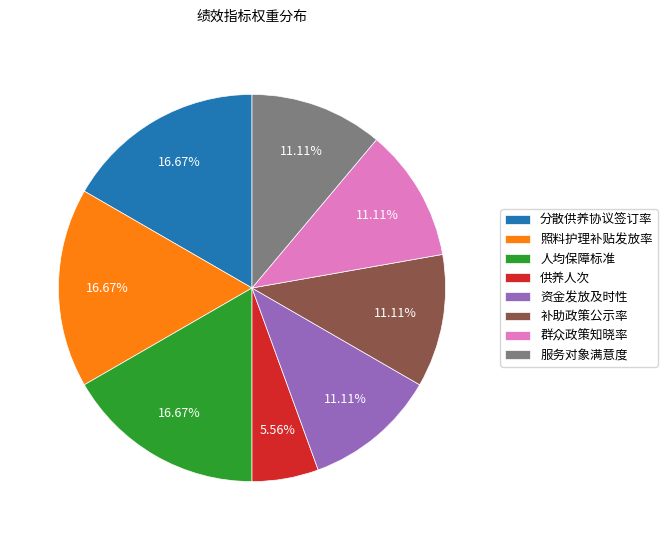

Is it true that 群众政策知晓率 is 11% of the pie?

True